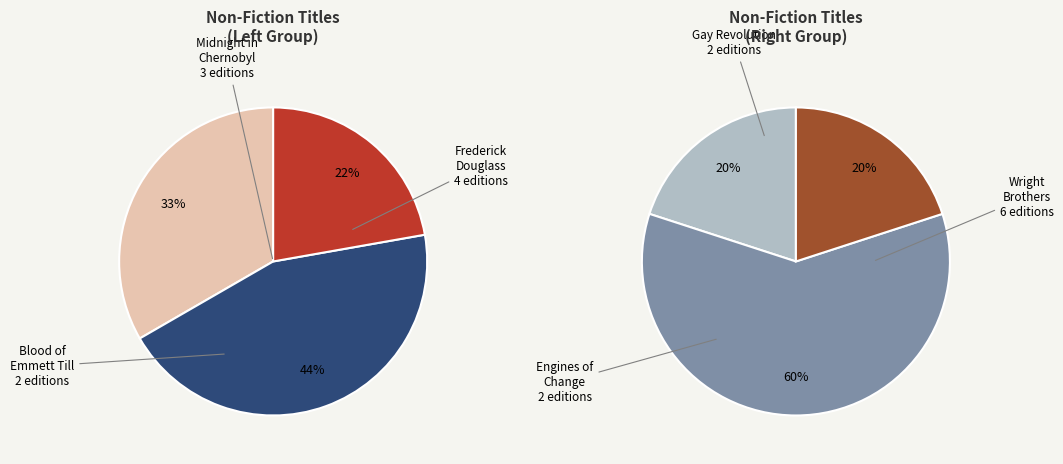

How many slices are in this pie chart?

6